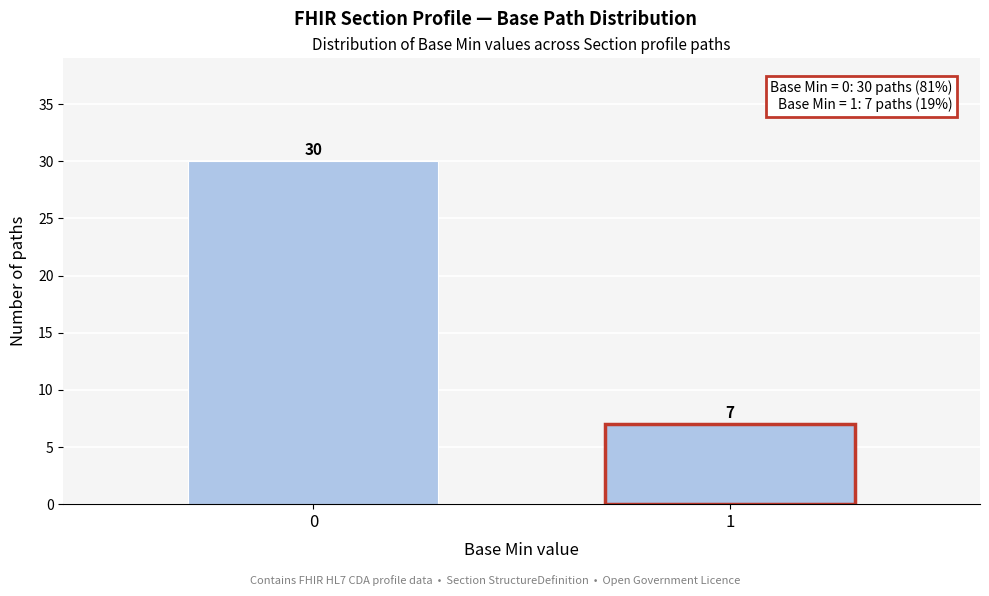

Reading right to left, extract all data points from this chart.

7	30